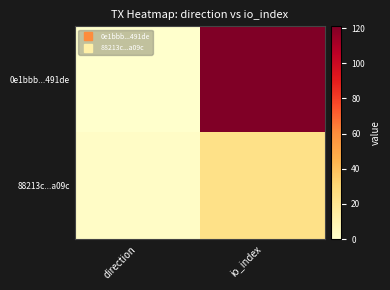

Reading left to right, list all the values displayed in this chart.

0e1bbb...491de: direction=0	io_index=121
88213c...a09c: direction=2	io_index=24